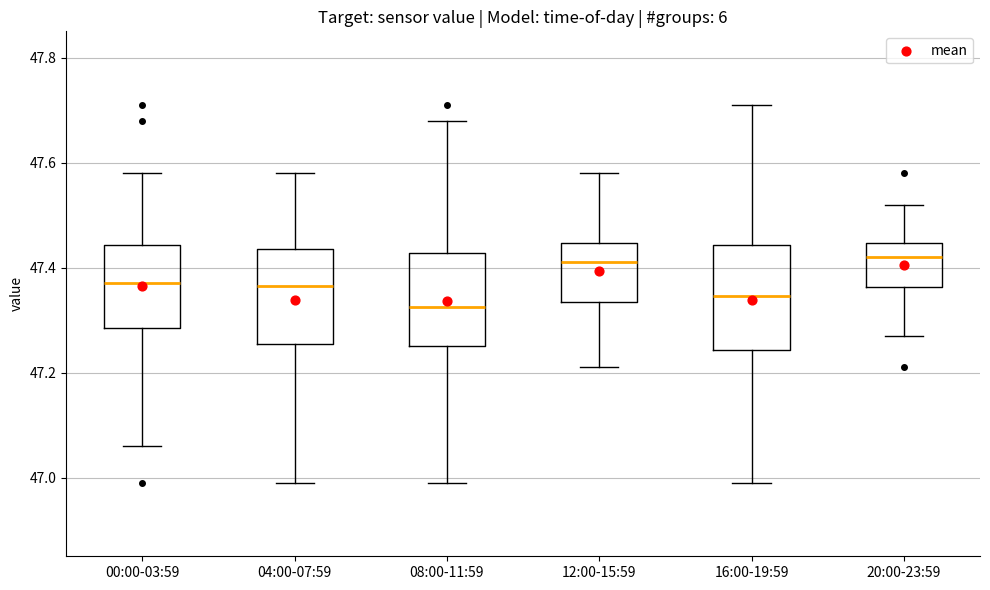

Reading left to right, transcribe this box plot: for each box, give where its median line is, the range the box spans, and where its two whiskers end, as read against the y-axis. The values are not printed on the chart, so give them approximately, as read against the axis.

00:00-03:59: median 47.38, box 47.28 to 47.44, whiskers 47.06 to 47.58
04:00-07:59: median 47.36, box 47.26 to 47.44, whiskers 47.00 to 47.58
08:00-11:59: median 47.32, box 47.26 to 47.42, whiskers 47.00 to 47.68
12:00-15:59: median 47.42, box 47.34 to 47.44, whiskers 47.22 to 47.58
16:00-19:59: median 47.34, box 47.24 to 47.44, whiskers 47.00 to 47.72
20:00-23:59: median 47.42, box 47.36 to 47.44, whiskers 47.28 to 47.52